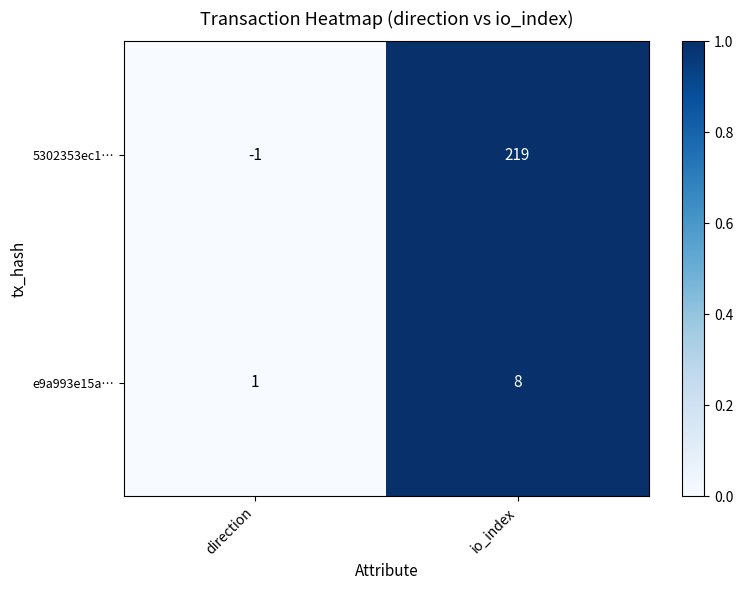

Which category has the highest value across all series?

io_index